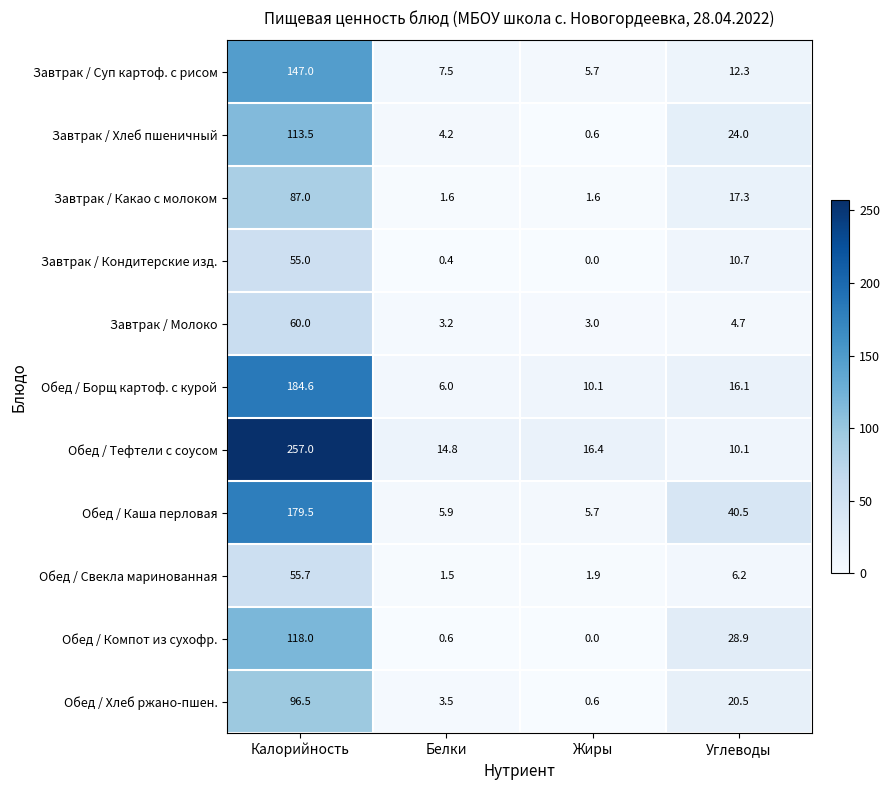

At Белки, list the series in order from smallest to largest.

Завтрак / Кондитерские изд., Обед / Компот из сухофр., Обед / Свекла маринованная, Завтрак / Какао с молоком, Завтрак / Молоко, Обед / Хлеб ржано-пшен., Завтрак / Хлеб пшеничный, Обед / Каша перловая, Обед / Борщ картоф. с курой, Завтрак / Суп картоф. с рисом, Обед / Тефтели с соусом